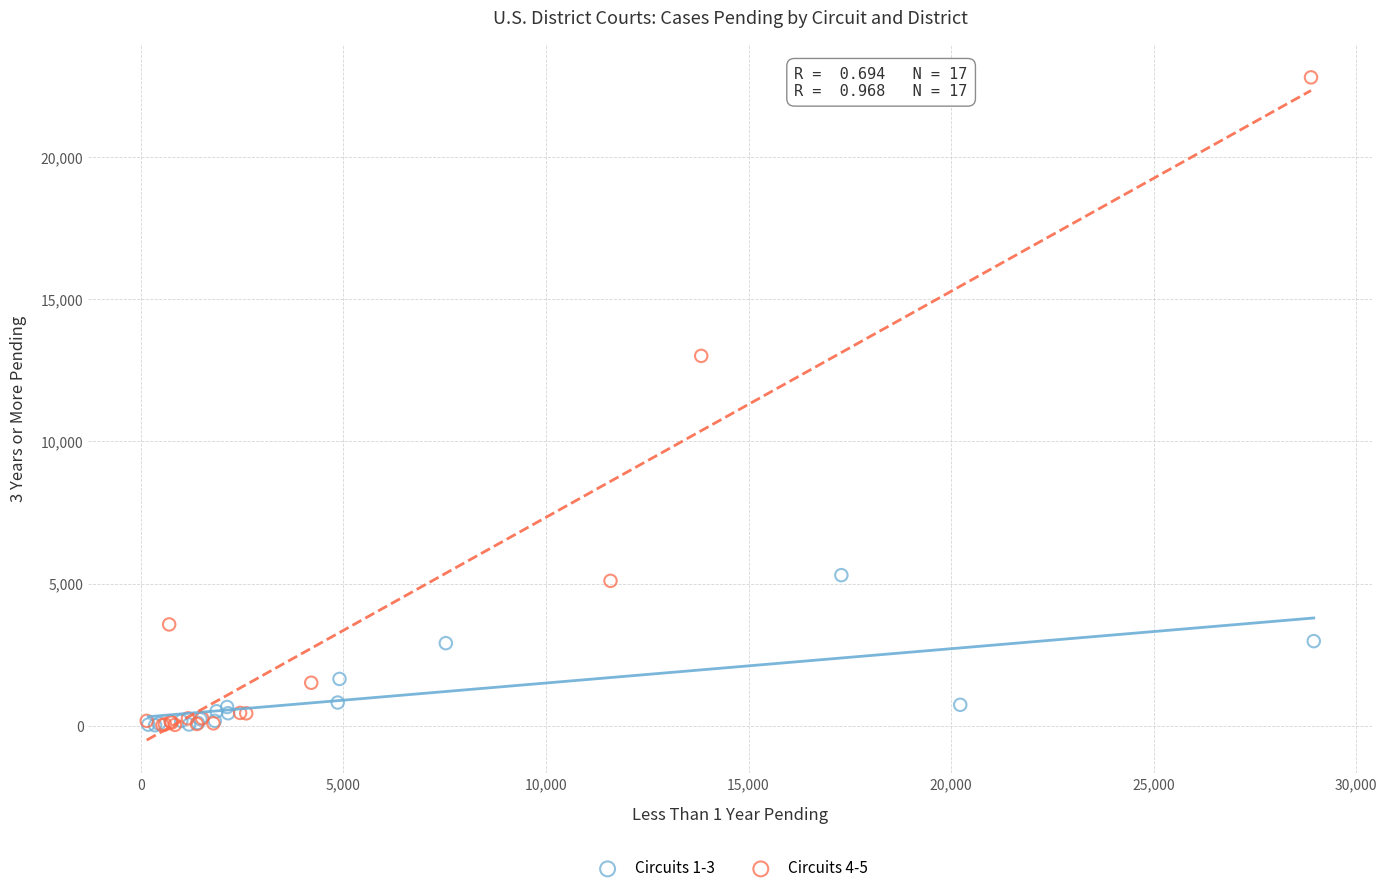

Which series has the widest spread of Y values?

Circuits 4-5